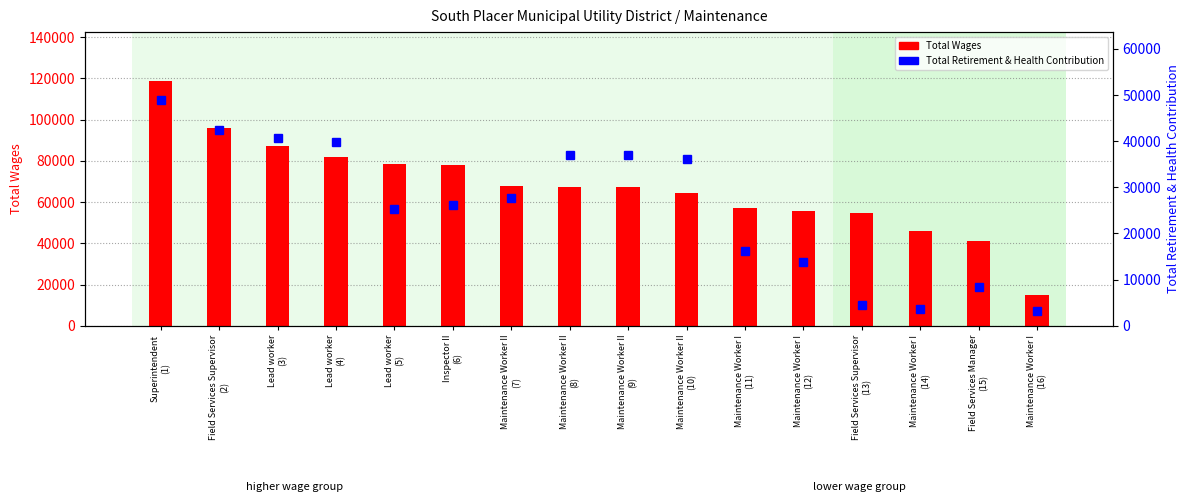

List the labels in order of Total Wages value, smallest first.

Maintenance Worker I
(16), Field Services Manager
(15), Maintenance Worker I
(14), Field Services Supervisor
(13), Maintenance Worker I
(12), Maintenance Worker I
(11), Maintenance Worker II
(10), Maintenance Worker II
(9), Maintenance Worker II
(8), Maintenance Worker II
(7), Inspector II
(6), Lead worker
(5), Lead worker
(4), Lead worker
(3), Field Services Supervisor
(2), Superintendent
(1)